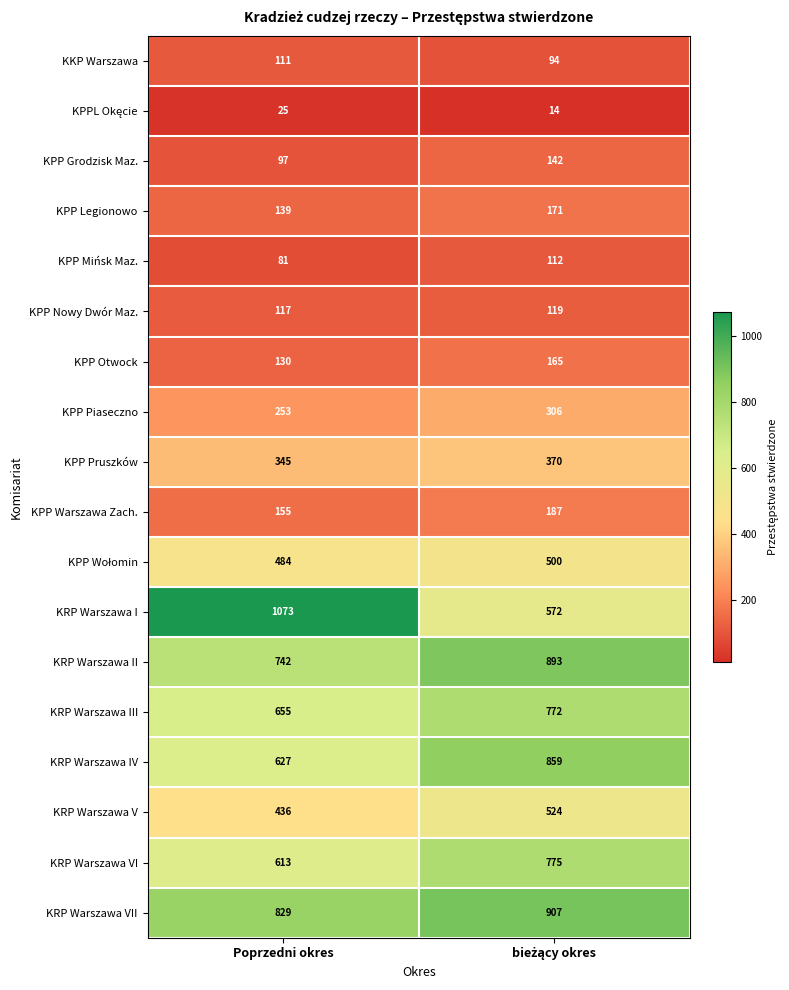

At which label is KPP Legionowo closest to 155?

Poprzedni okres